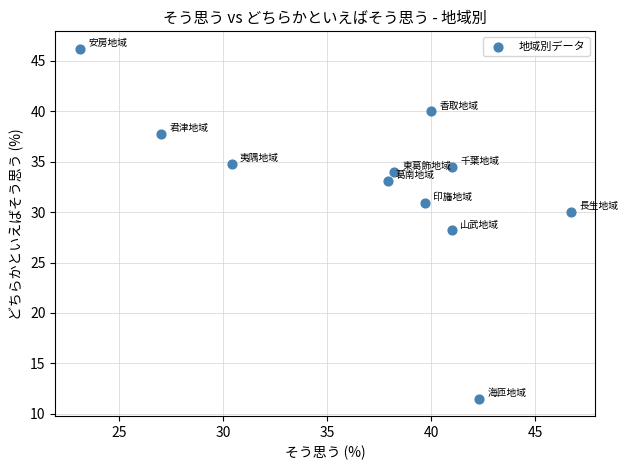

What is the average Y value?

32.8